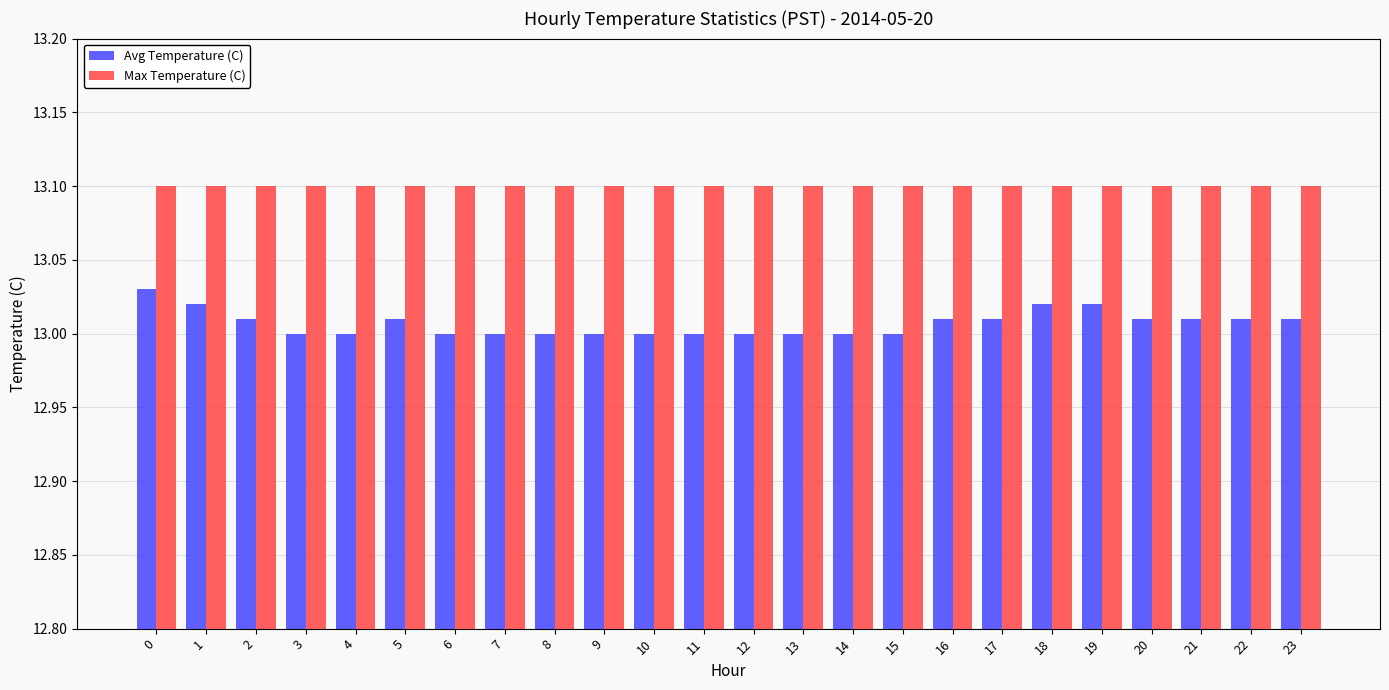

Which series has the widest spread of values?

Avg Temperature (C)